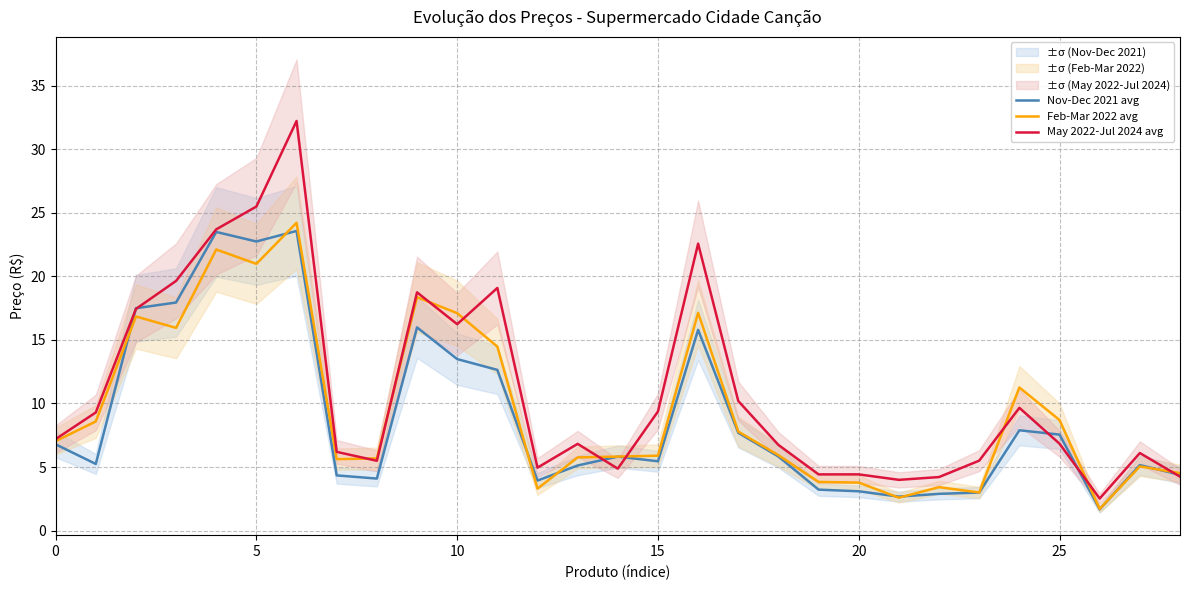

What are all the series names shown in the legend?

Nov-Dec 2021 avg, Feb-Mar 2022 avg, May 2022-Jul 2024 avg